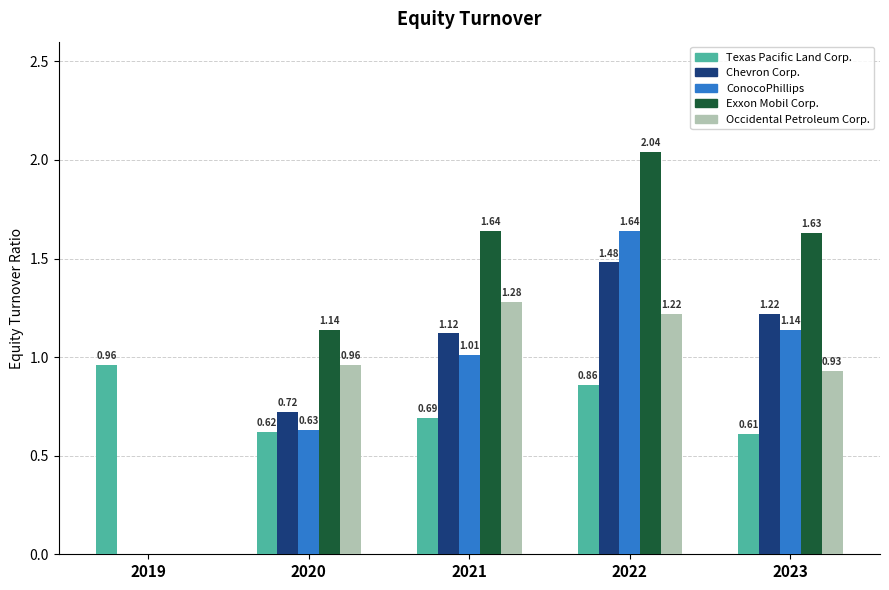

Between 2019 and 2020, which series saw the biggest shift?

Exxon Mobil Corp.